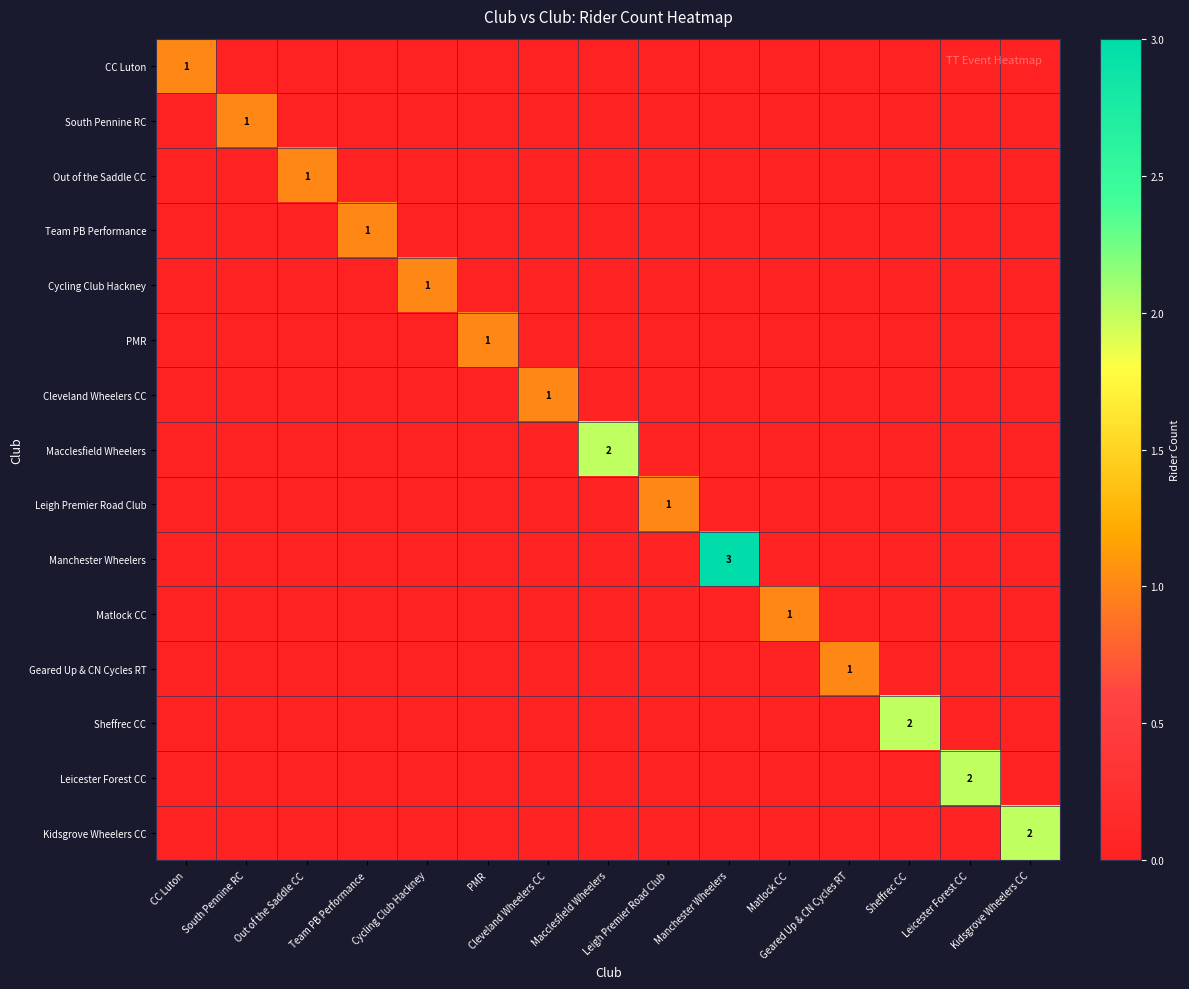

At how many categories does at least one series exceed 1?

5